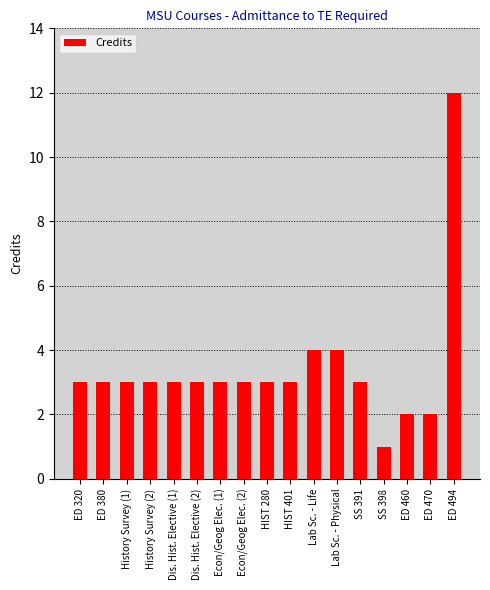

What position from the right is Dis. Hist. Elective (2)?

12